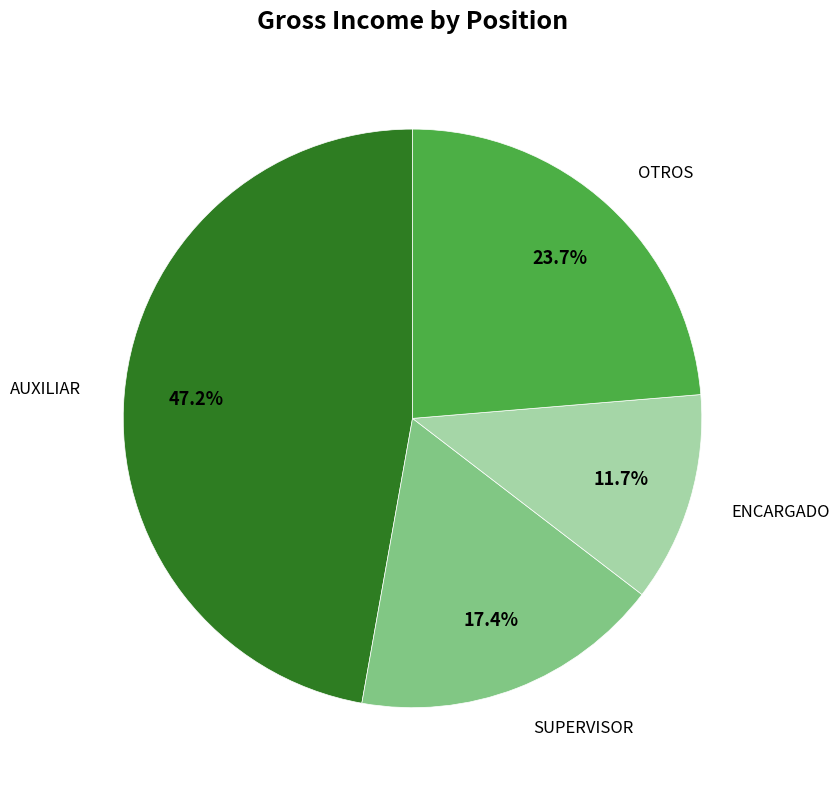

Rank the categories by value from lowest to highest.

ENCARGADO, SUPERVISOR, OTROS, AUXILIAR